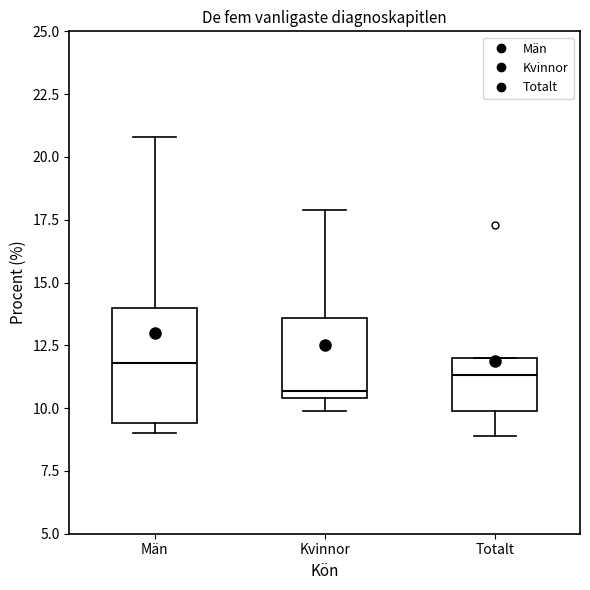

Reading left to right, transcribe this box plot: for each box, give where its median line is, the range the box spans, and where its two whiskers end, as read against the y-axis. The values are not printed on the chart, so give them approximately, as read against the axis.

Män: median 12.0, box 9.5 to 14.0, whiskers 9.0 to 21.0
Kvinnor: median 10.5 (just above the box's lower edge), box 10.5 to 13.5, whiskers 10.0 to 18.0
Totalt: median 11.5, box 10.0 to 12.0, whiskers 9.0 to 12.0